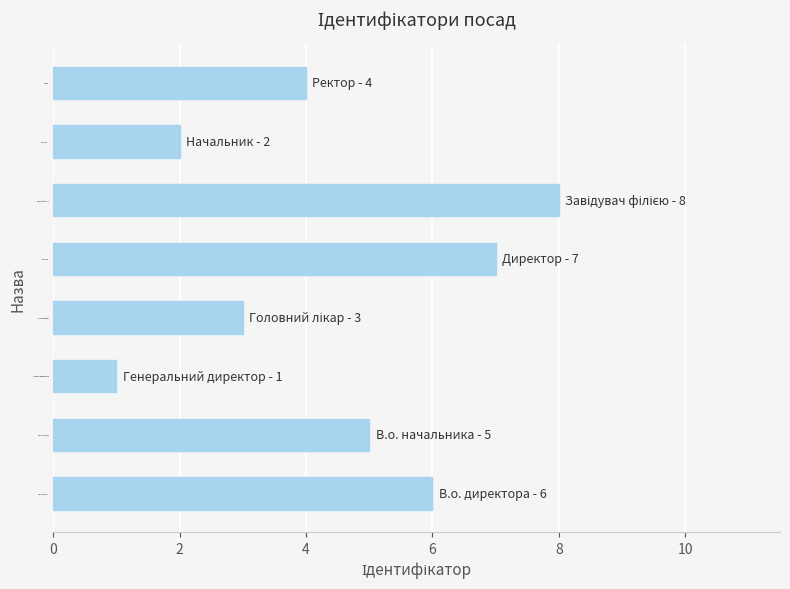

Reading top to bottom, list all the values displayed in this chart.

4	2	8	7	3	1	5	6